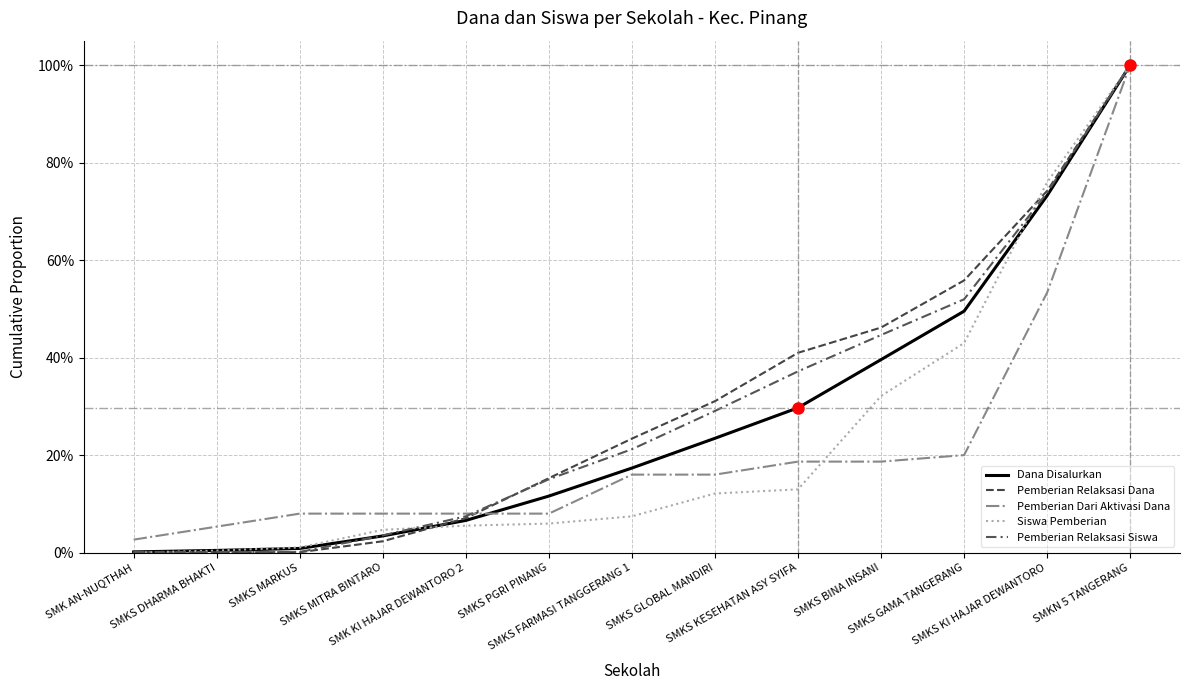

Which series has the largest range (max minus min)?

Siswa Pemberian